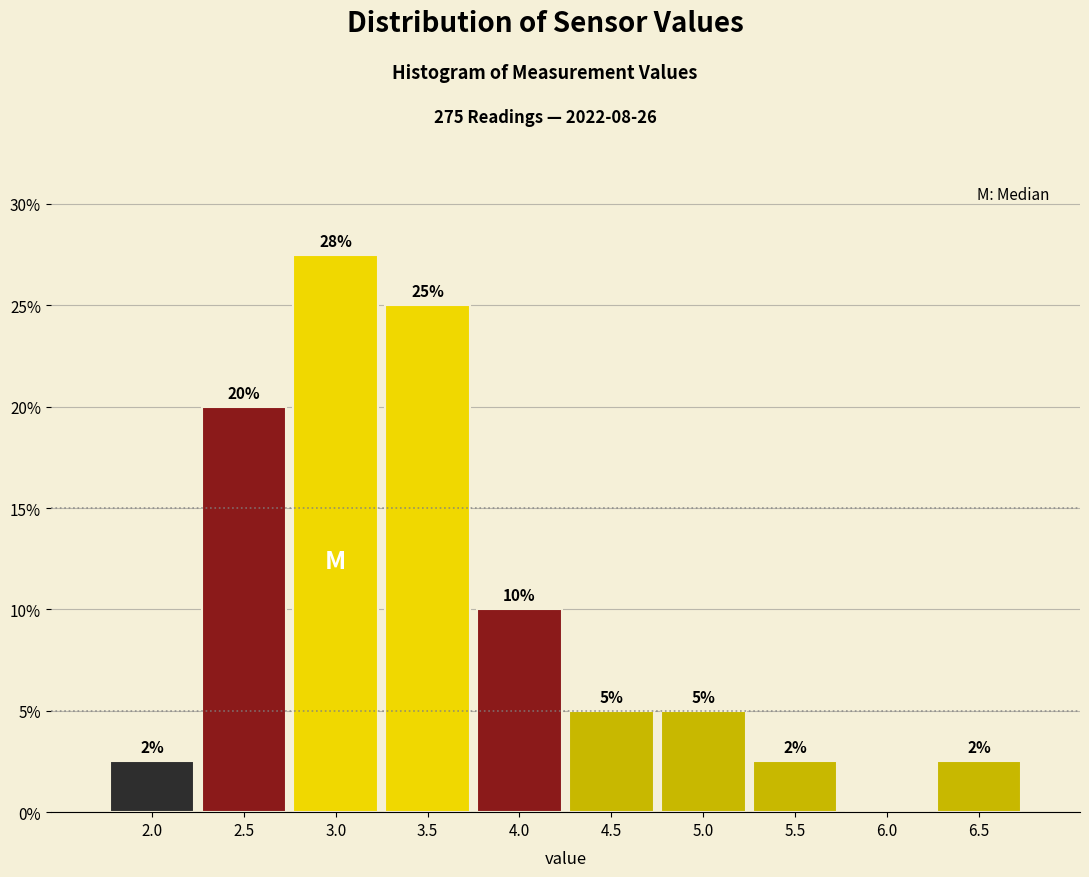

The value at 6.5 is 2.5. True or false?

True